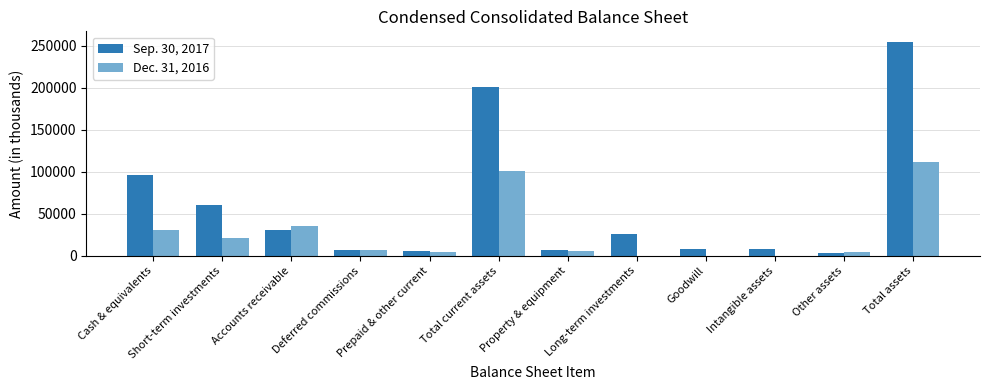

The value of Sep. 30, 2017 at Accounts receivable is 8642. True or false?

False